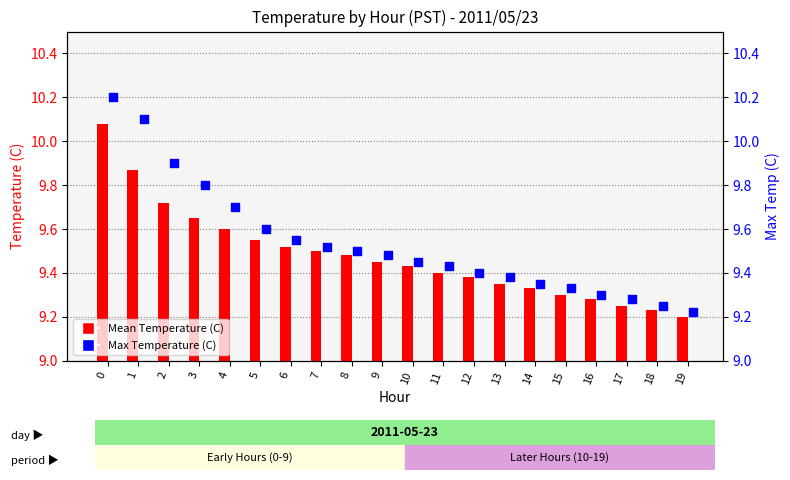

Is the value of Mean Temperature (C) at 16 greater than the value of Max Temperature (C) at 12?

No